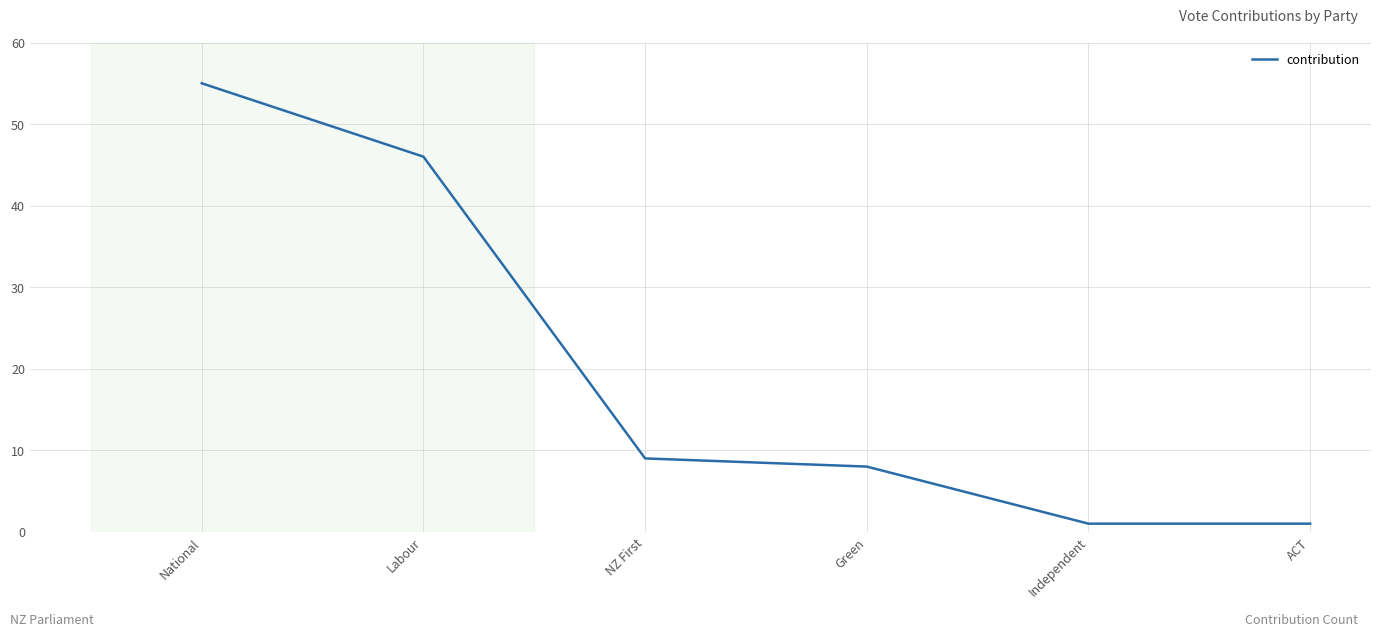

What is the difference between the maximum and minimum values?

54